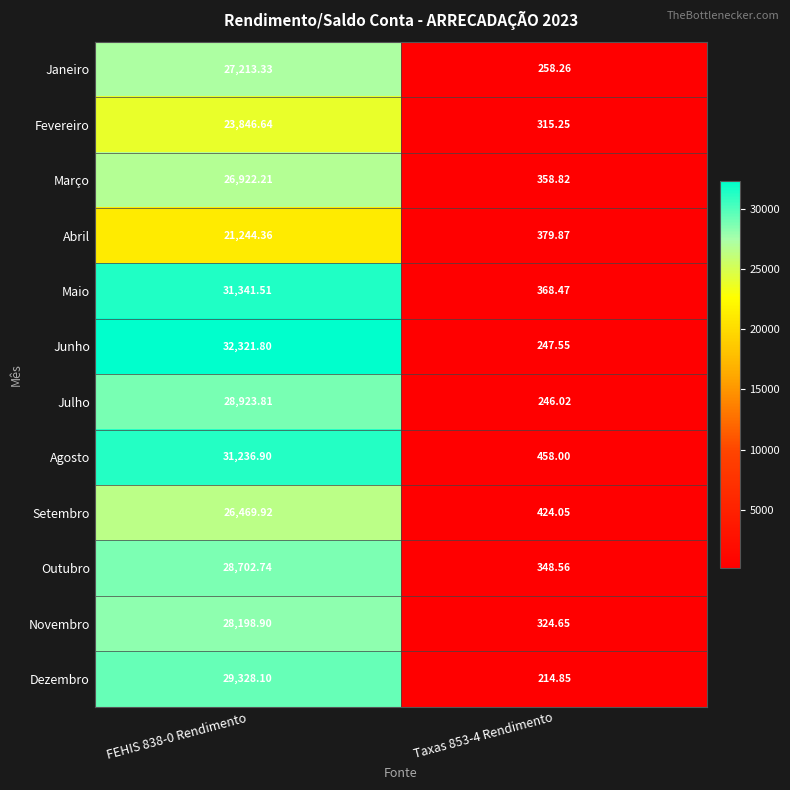

Between FEHIS 838-0 Rendimento and Taxas 853-4 Rendimento, which series saw the biggest shift?

Junho